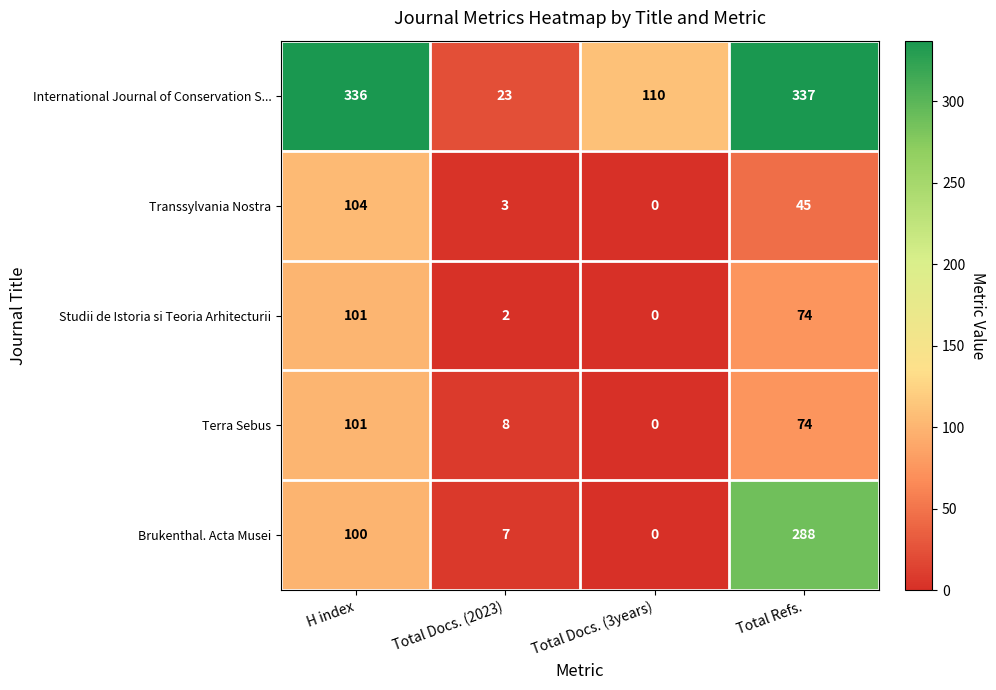

What is the total value across all series at Total Docs. (2023)?

43